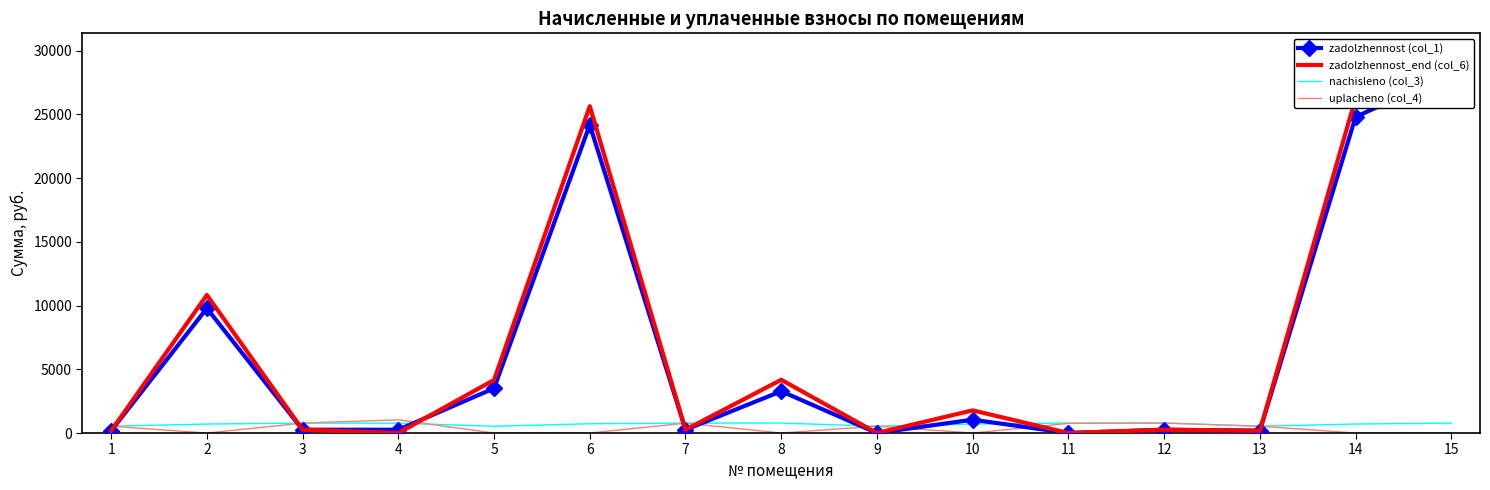

Does the chart have visible grid lines?

No